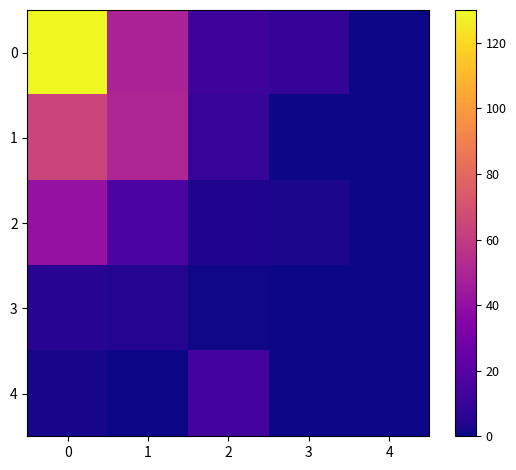

Rank the series by their maximum value, from highest to lowest.

0, 1, 2, 4, 3